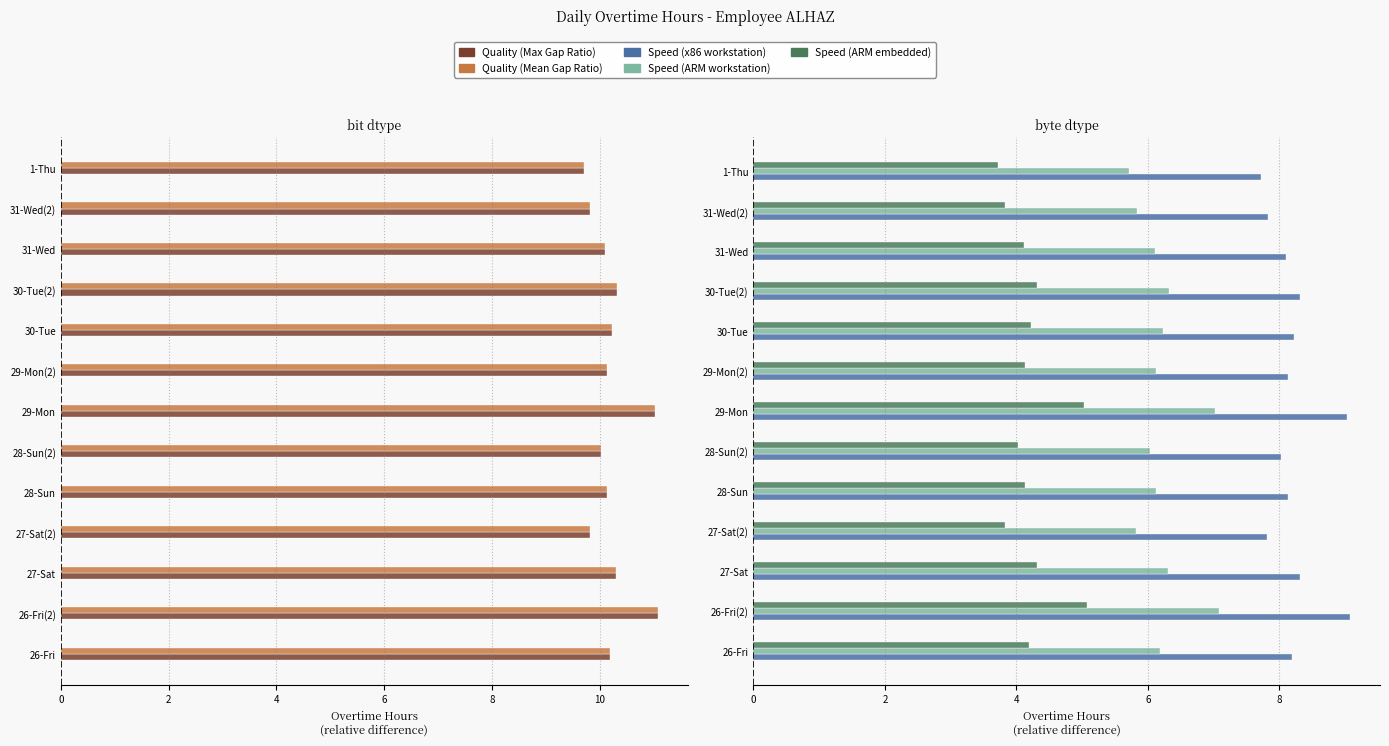

Reading left to right, extract all data points from this chart.

Quality (Max Gap Ratio): 10.2	11.1	10.3	9.8	10.1	10.0	11.0	10.1	10.2	10.3	10.1	9.8	9.7
Quality (Mean Gap Ratio): 10.2	11.1	10.3	9.8	10.1	10.0	11.0	10.1	10.2	10.3	10.1	9.8	9.7
Speed (x86 workstation): 8.2	9.1	8.3	7.8	8.1	8.0	9.0	8.1	8.2	8.3	8.1	7.8	7.7
Speed (ARM workstation): 6.2	7.1	6.3	5.8	6.1	6.0	7.0	6.1	6.2	6.3	6.1	5.8	5.7
Speed (ARM embedded): 4.2	5.1	4.3	3.8	4.1	4.0	5.0	4.1	4.2	4.3	4.1	3.8	3.7